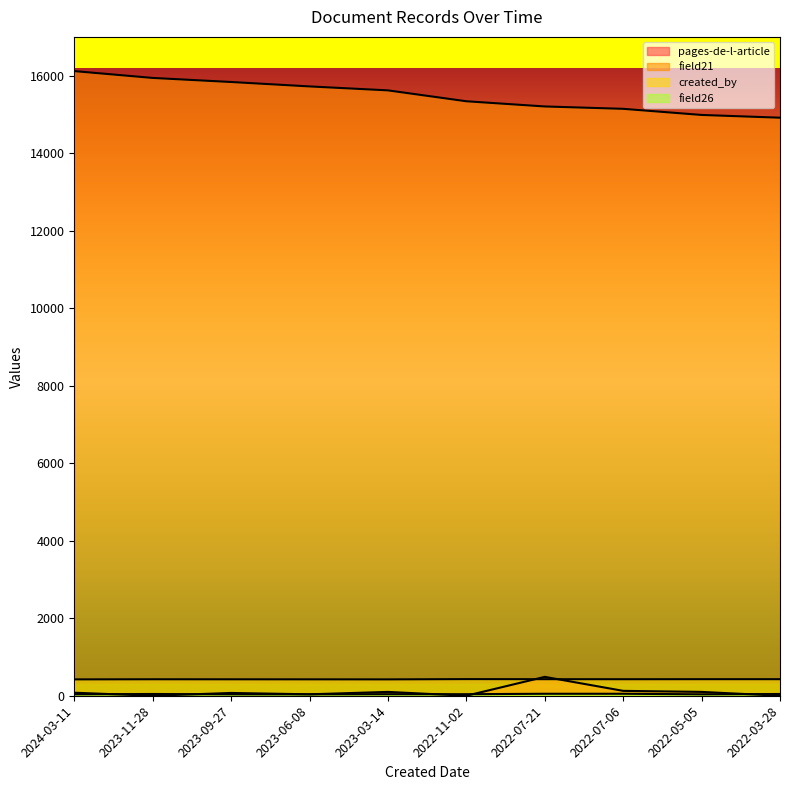

Reading right to left, transcribe all the data shown in this chart.

pages-de-l-article: 0	99	126	487	0	99	37	72	0	78
field21: 14915	14986	15144	15205	15339	15620	15722	15836	15941	16117
created_by: 427	427	426	427	429	422	423	424	425	422
field26: 45	37	51	51	40	40	37	37	45	37